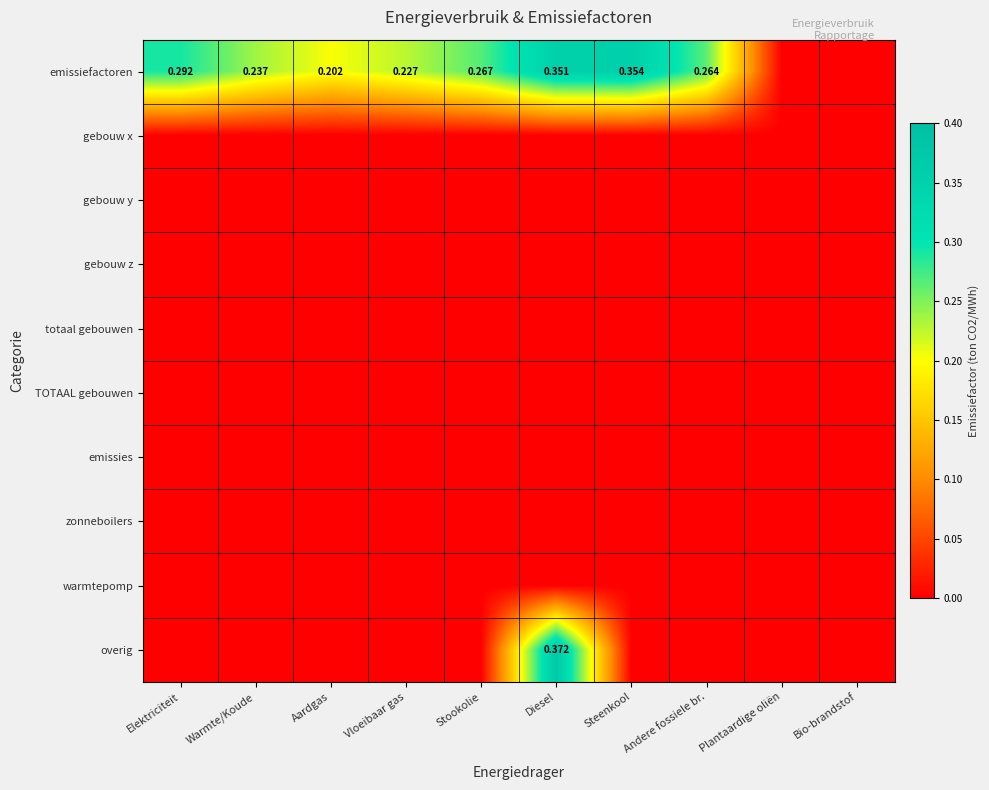

At which category is the sum across all series the highest?

Diesel